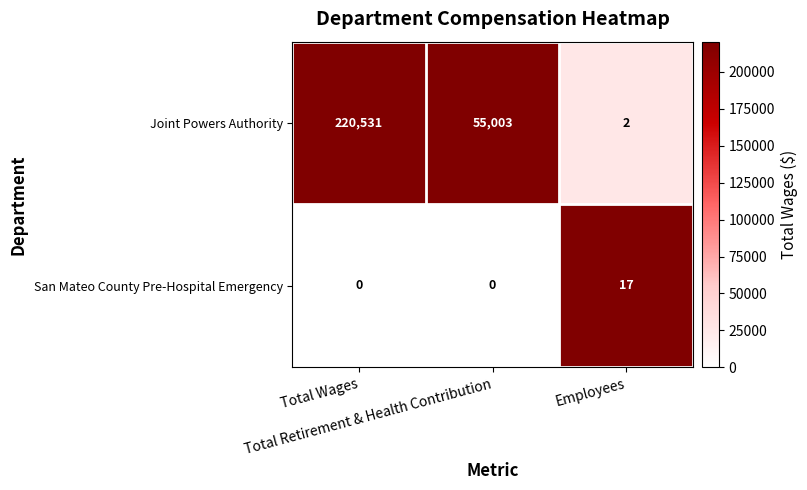

How many Joint Powers Authority values are between 2 and 220531?

3